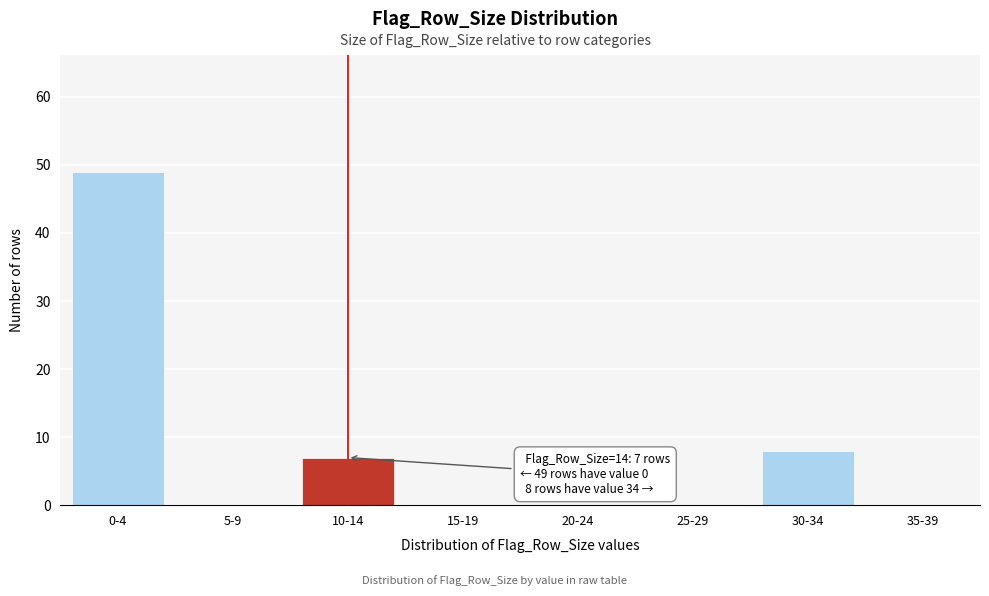

Reading left to right, transcribe all the data shown in this chart.

0-4=49	5-9=0	10-14=7	15-19=0	20-24=0	25-29=0	30-34=8	35-39=0